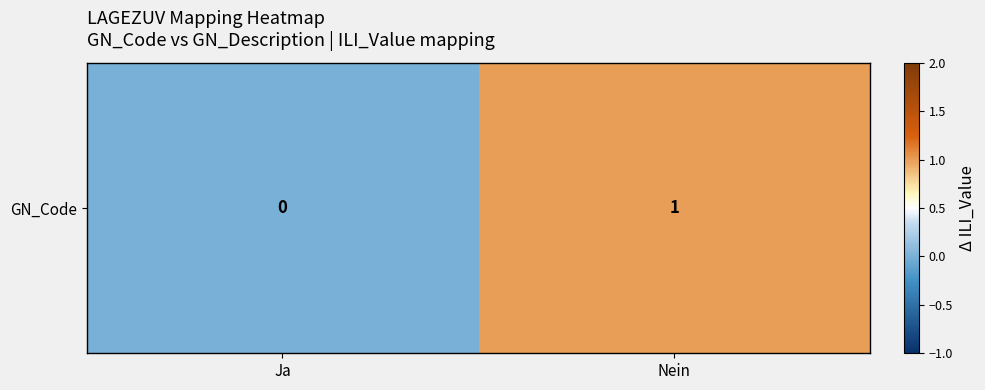

List the labels in order of value, smallest first.

Ja, Nein